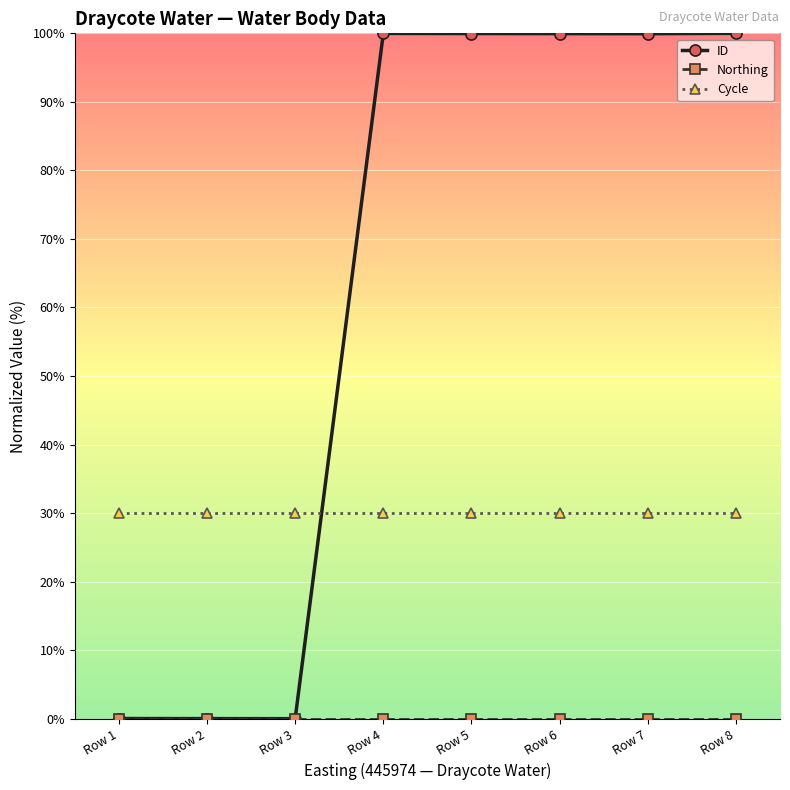

Which series has the widest spread of values?

ID